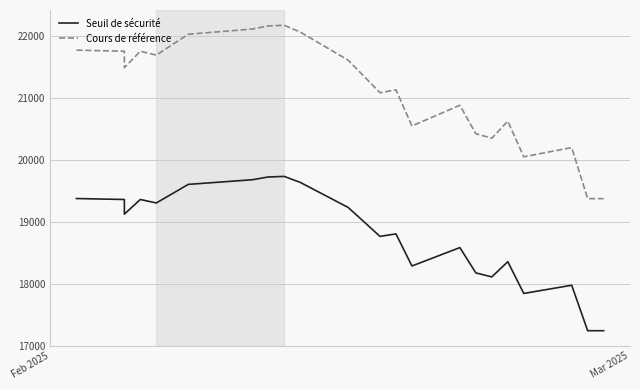

The Cours de référence series shows 38918.8 at 5. True or false?

False